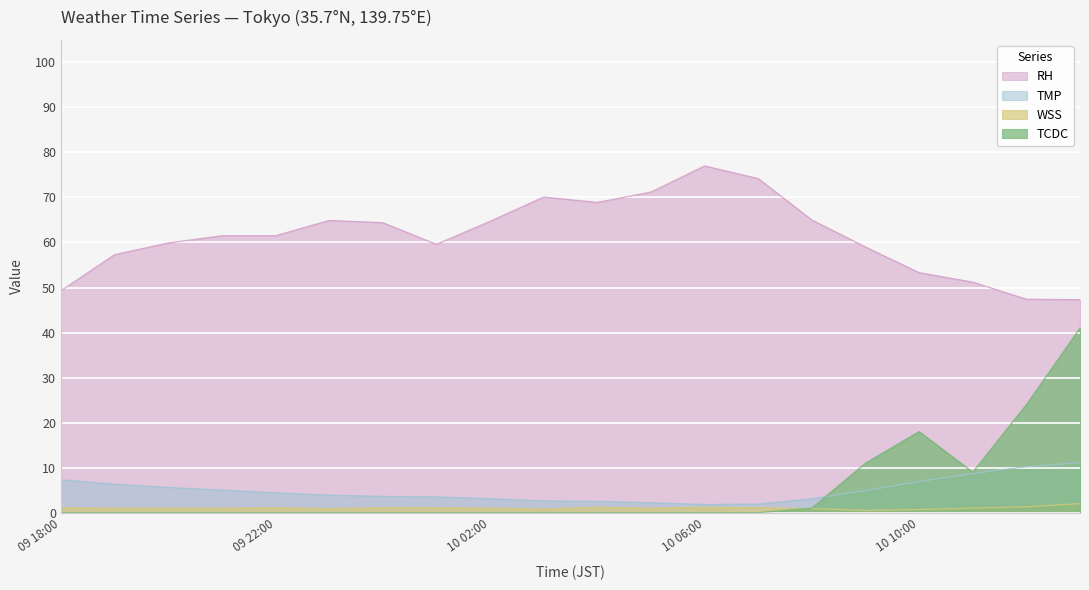

What is the label of the 20th point from the left?

2024/01/10 13:00